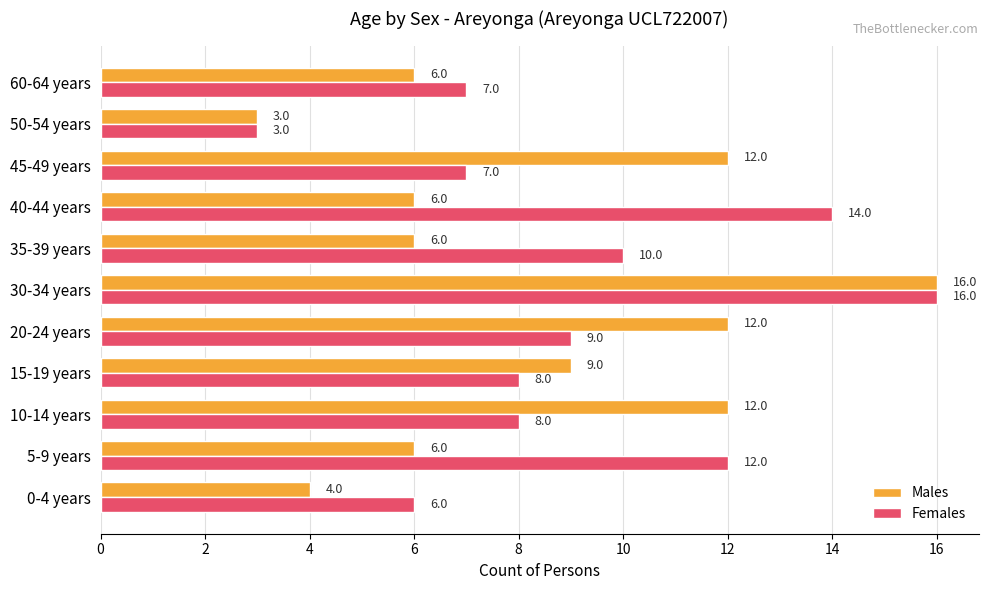

List the series in order of their overall mean, highest first.

Females, Males